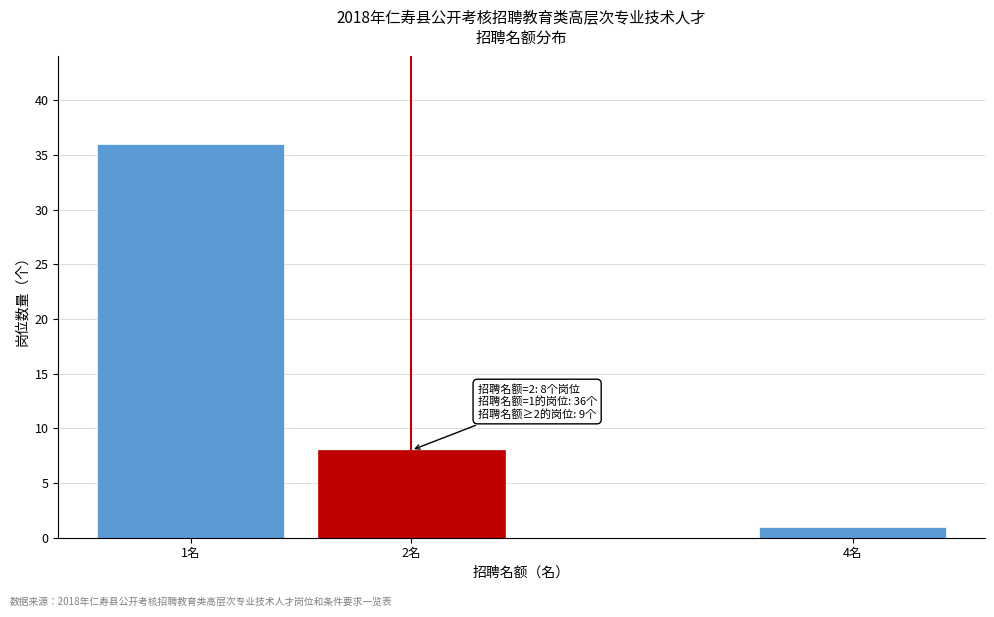

Reading left to right, extract all data points from this chart.

1名=36	2名=8	4名=1